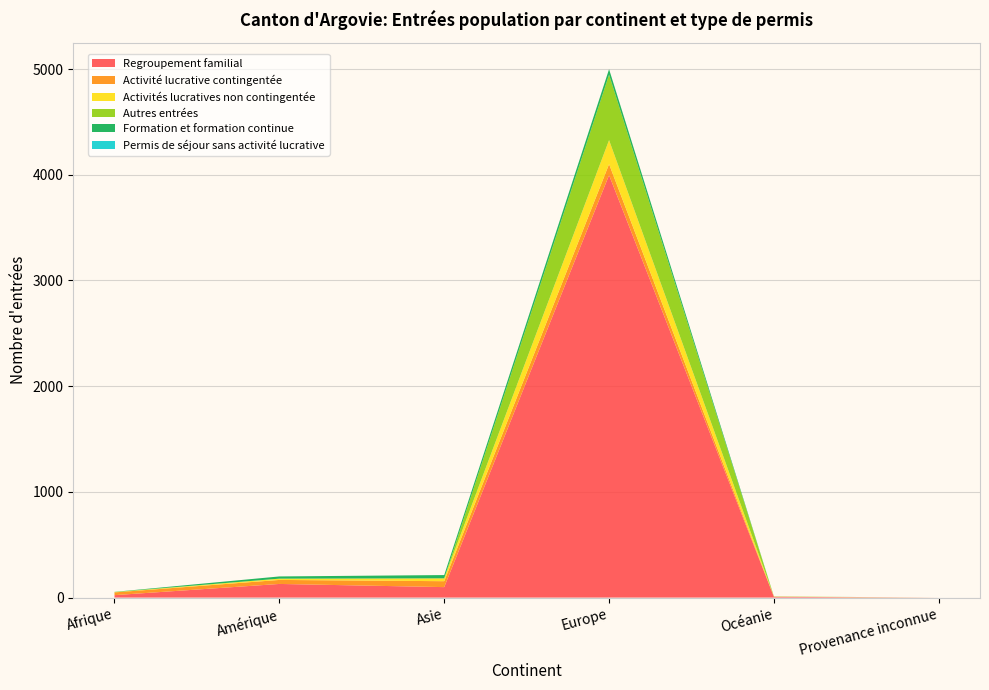

Reading left to right, what are all the values shown in this chart?

Regroupement familial: 23	129	99	3997	7	0
Activité lucrative contingentée: 26	38	56	104	1	0
Activités lucratives non contingentée: 1	12	27	227	2	0
Autres entrées: 3	0	0	619	0	0
Formation et formation continue: 1	21	31	52	1	0
Permis de séjour sans activité lucrative: 0	0	0	0	0	0